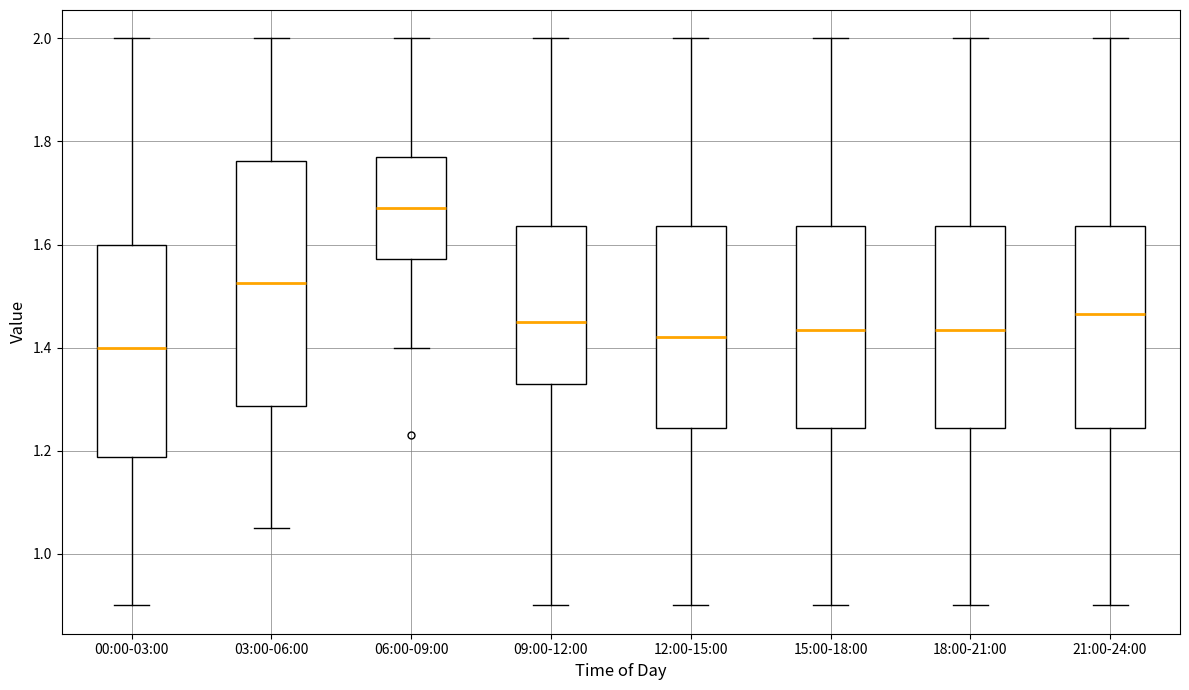

Where does the lower whisker of the box for 21:00-24:00 end on the y-axis? The values are not printed on the chart, so give them approximately, as read against the axis.

0.90